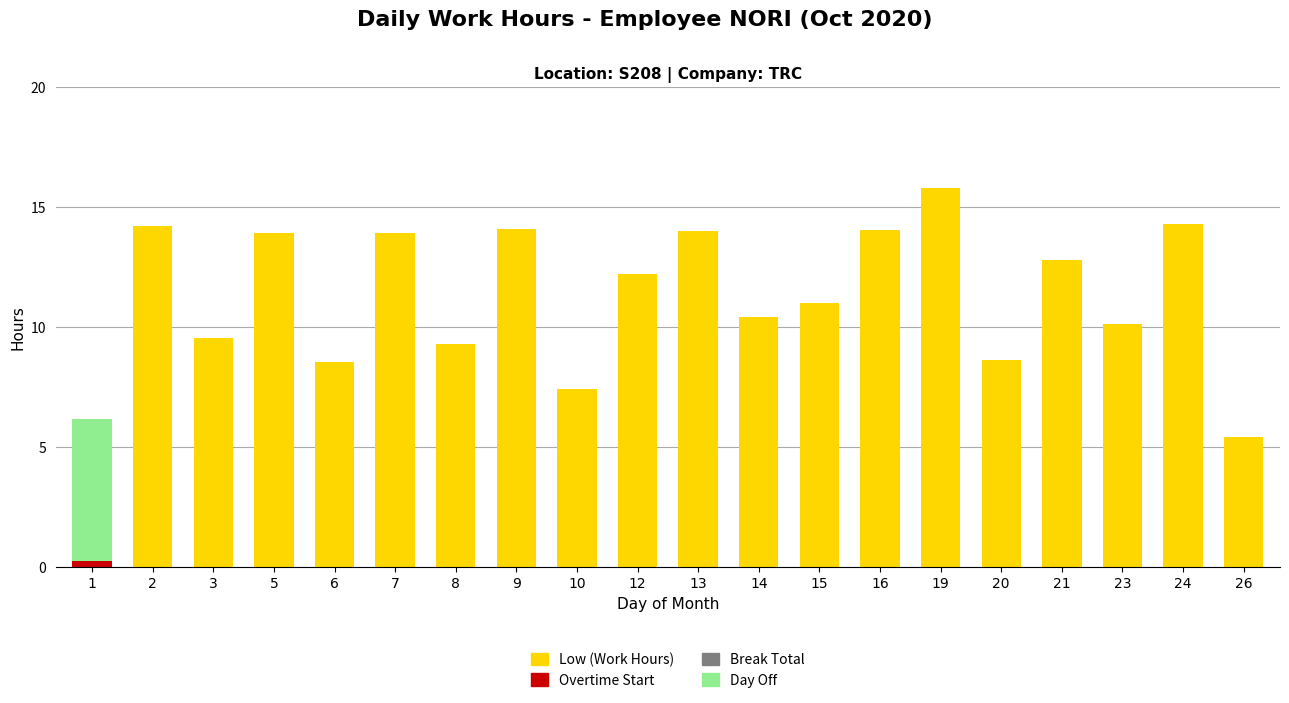

At which category is the sum across all series the highest?

19